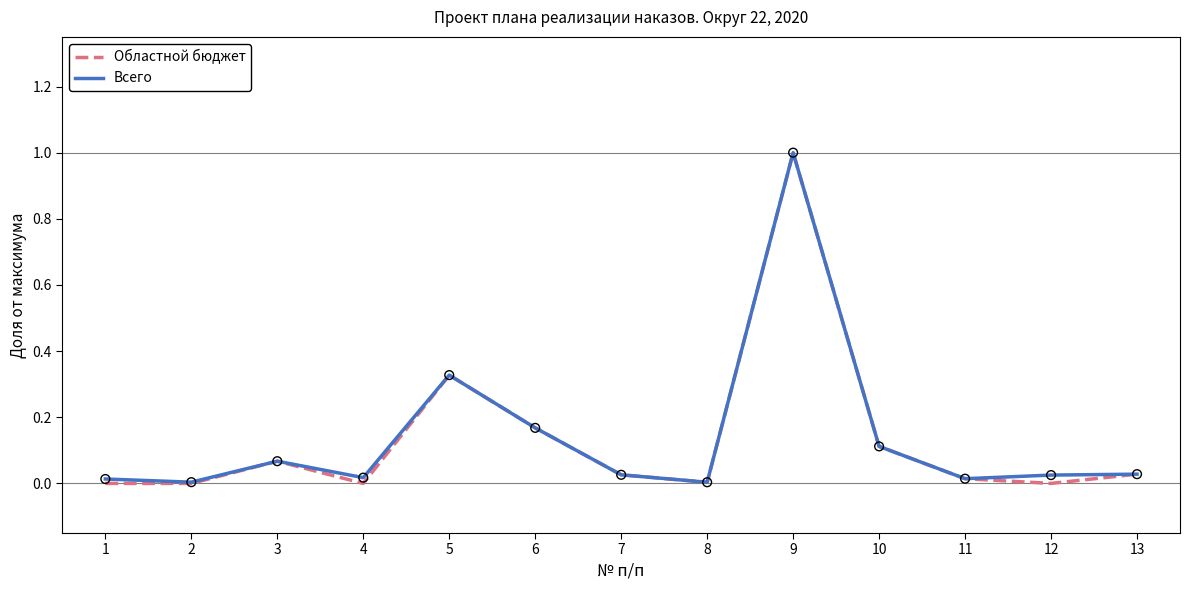

Is the value of Областной бюджет at 3 greater than the value of Всего at 13?

Yes